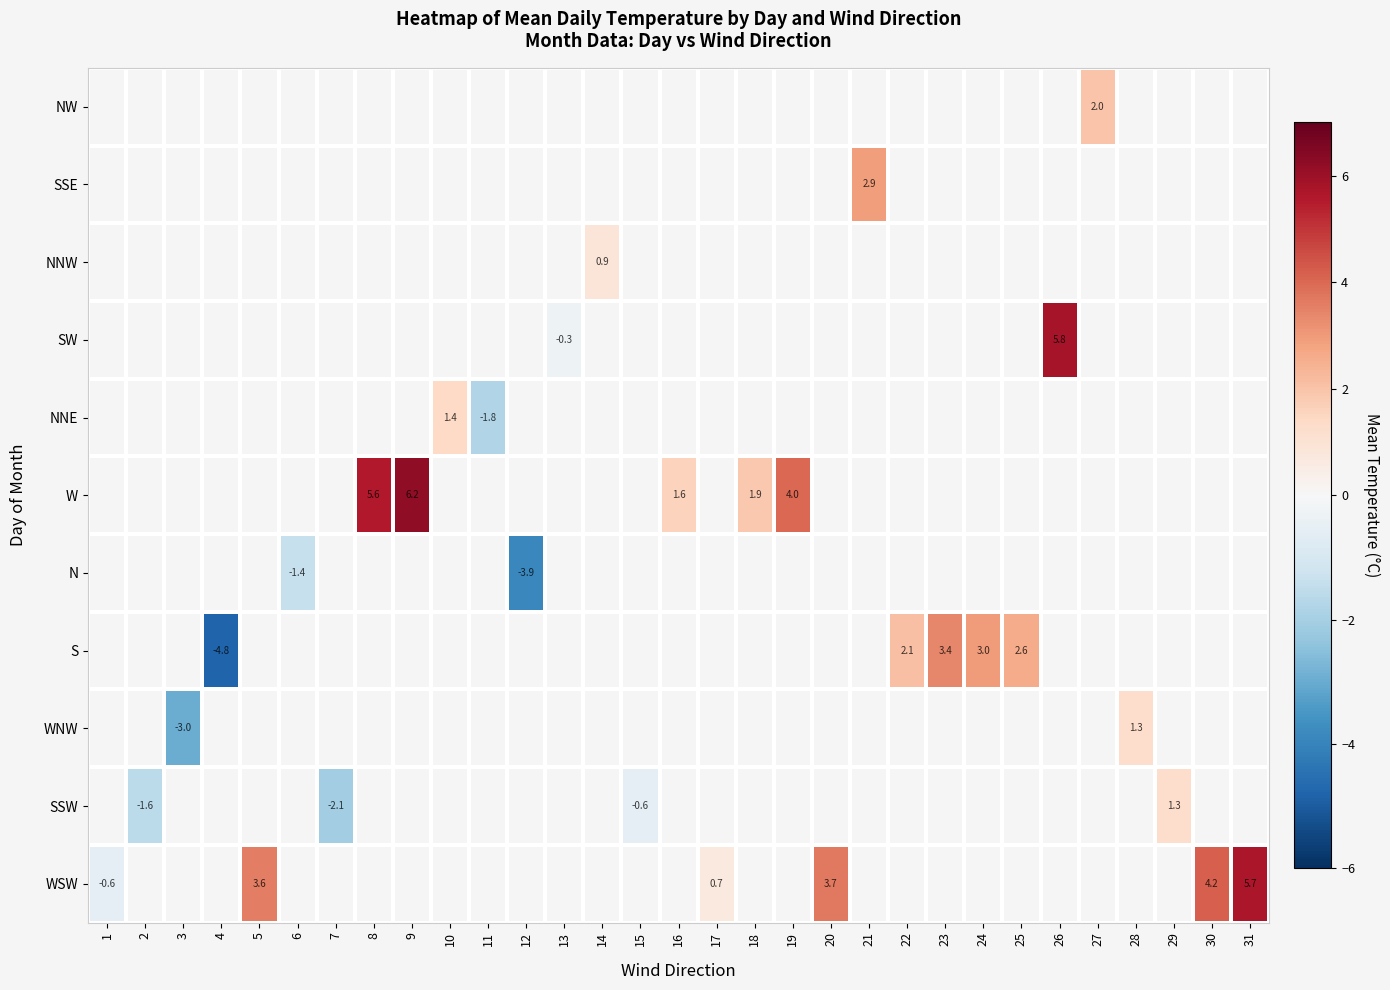

Which has a higher value, 12 or 2?

2